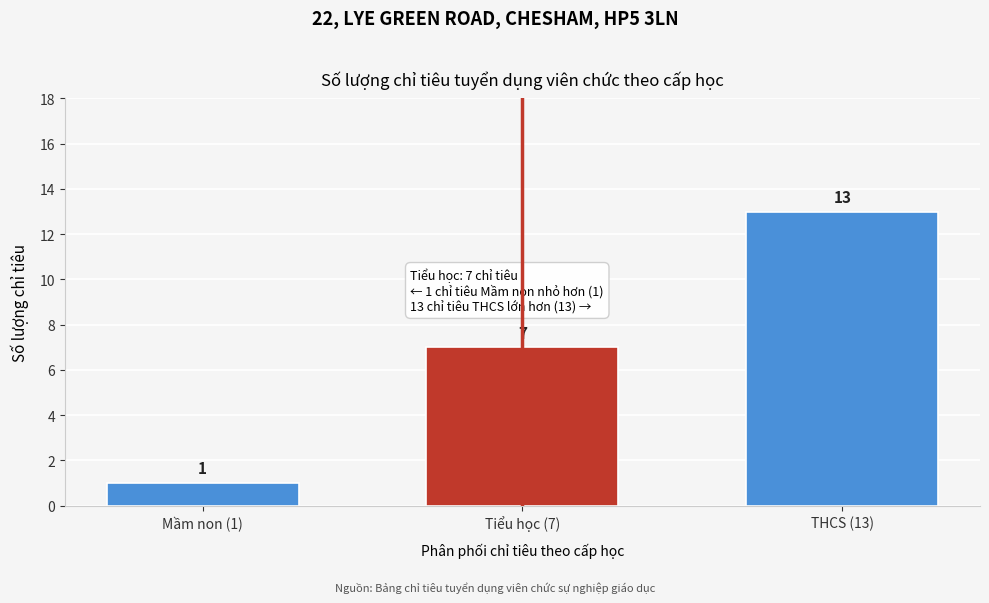

Reading right to left, transcribe all the data shown in this chart.

THCS (13)=13	Tiểu học (7)=7	Mầm non (1)=1